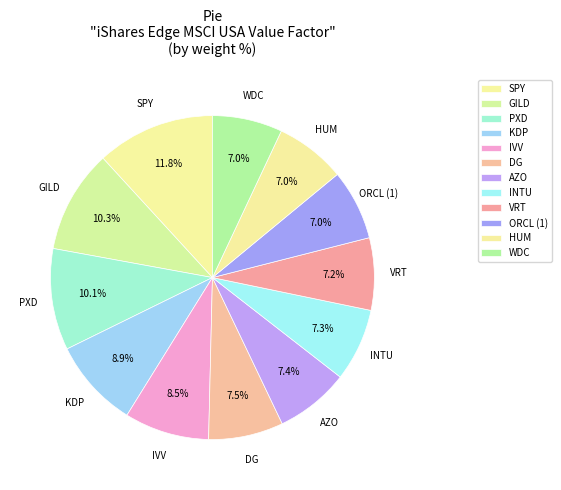

What is the largest slice in the pie chart?

SPY